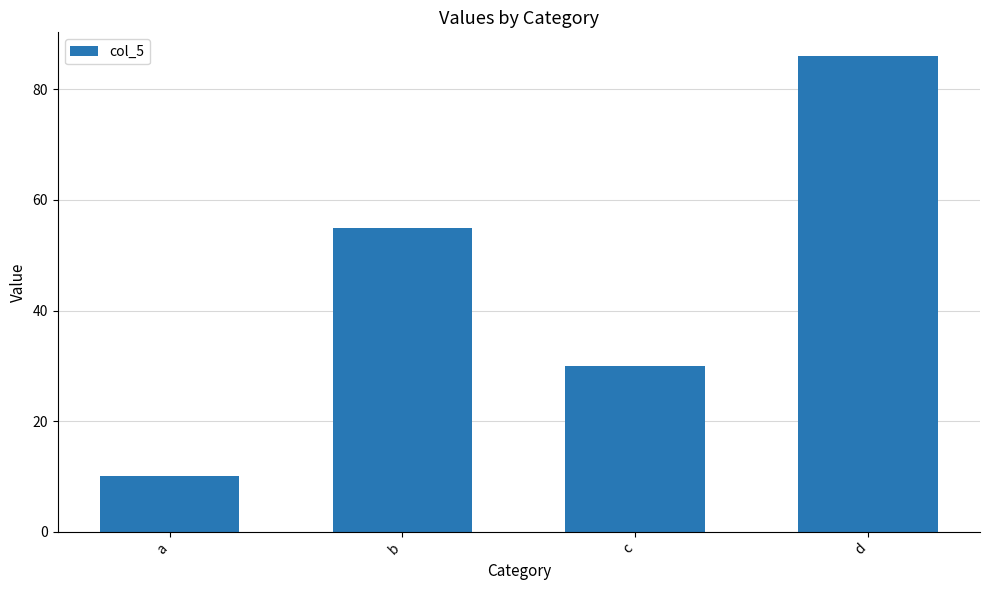

What is the sum of the values at d and b?

141